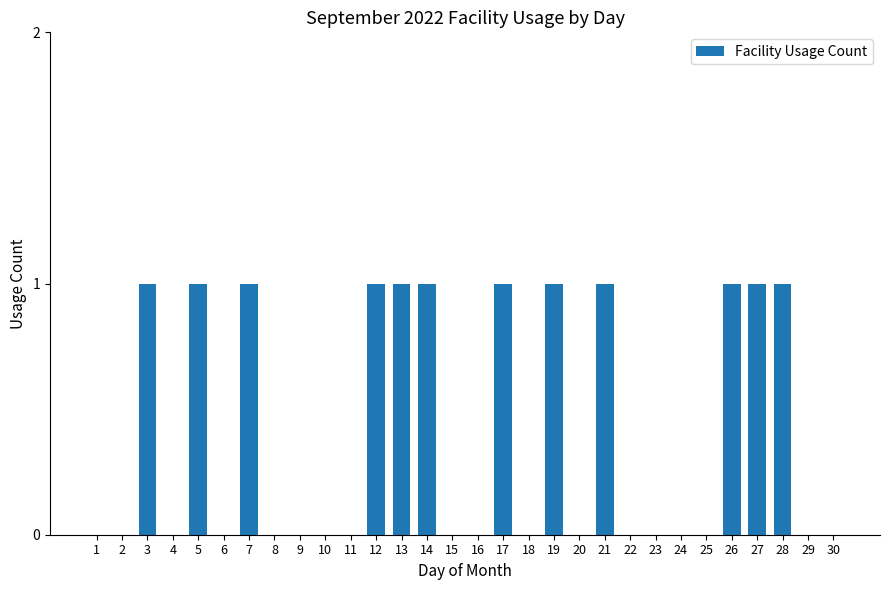

Is it true that the value at 25 is 1?

False